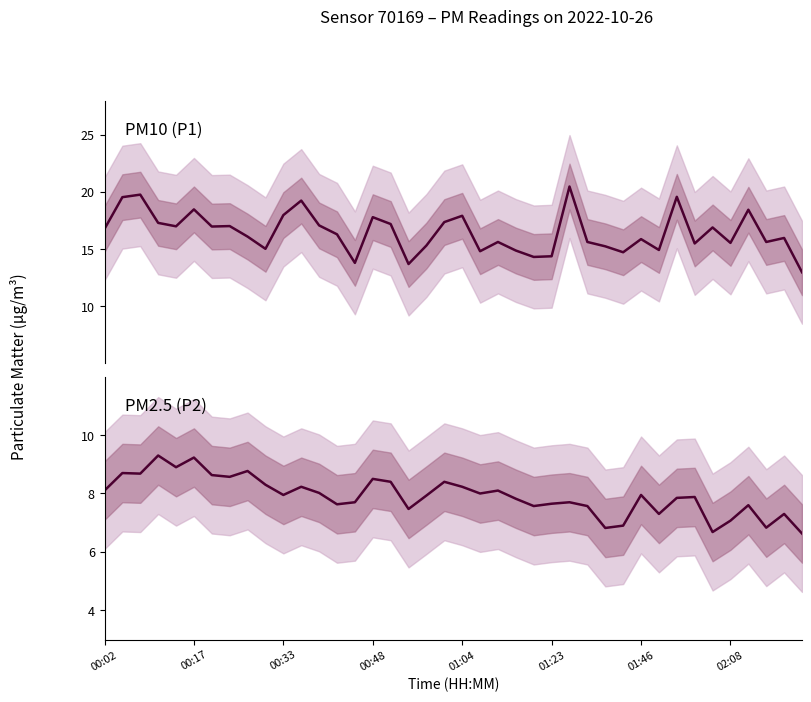

Reading right to left, what are all the values shown in this chart?

P1: 13.0	16.0	15.6	18.4	15.6	16.9	15.5	19.6	14.9	15.9	14.7	15.2	15.6	20.5	14.4	14.3	14.9	15.6	14.8	17.9	17.4	15.3	13.7	17.2	17.8	13.8	16.3	17.1	19.2	18.0	15.0	16.1	17.0	17.0	18.5	17.0	17.3	19.8	19.6	16.8
P2: 6.6	7.3	6.8	7.6	7.1	6.7	7.9	7.8	7.3	8.0	6.9	6.8	7.6	7.7	7.7	7.6	7.8	8.1	8.0	8.2	8.4	7.9	7.5	8.4	8.5	7.7	7.6	8.0	8.2	8.0	8.3	8.8	8.6	8.6	9.2	8.9	9.3	8.7	8.7	8.1